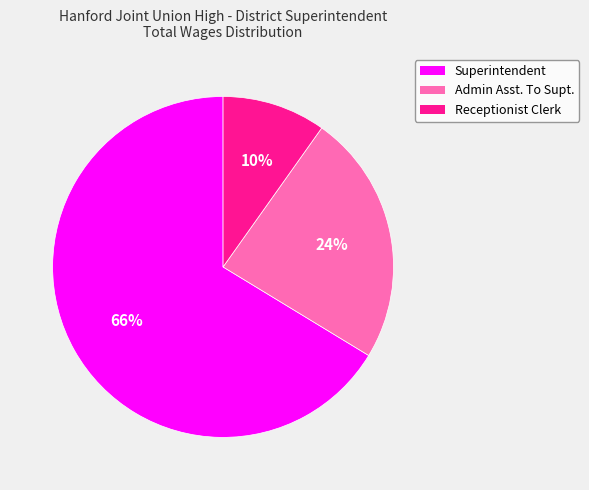

What is the smallest slice in the pie chart?

Receptionist Clerk